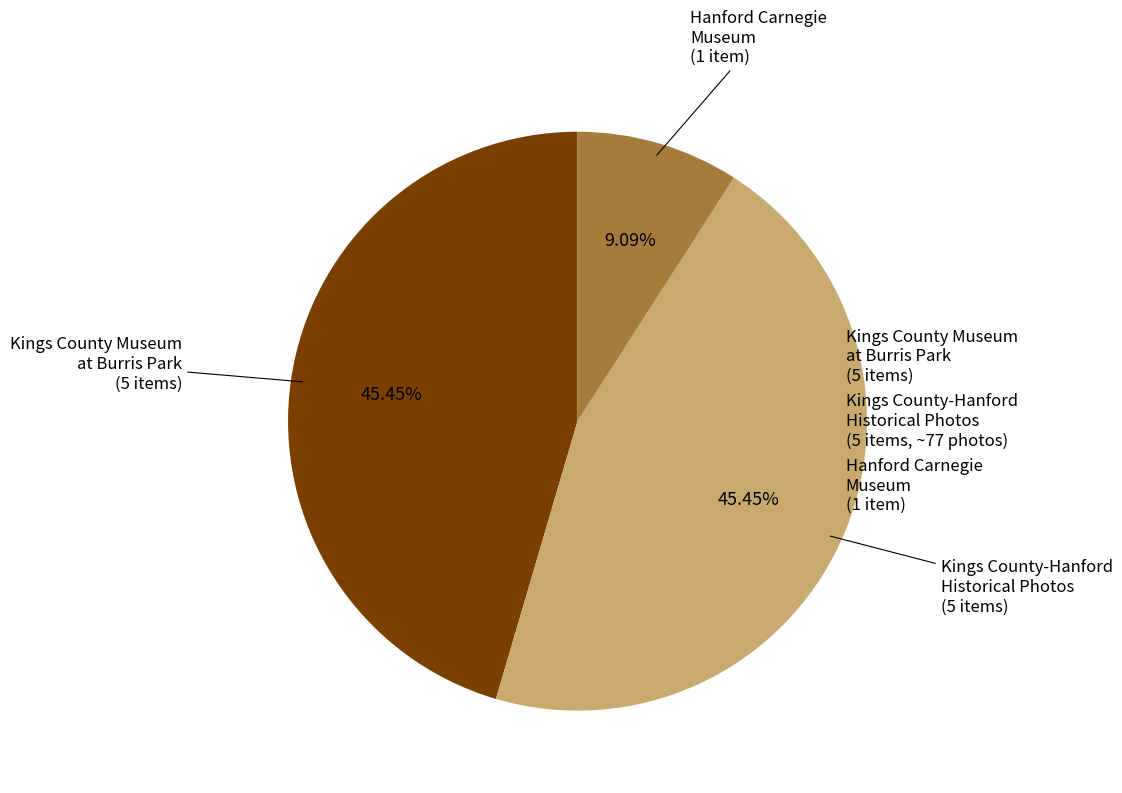

Does any single category account for the majority?

No